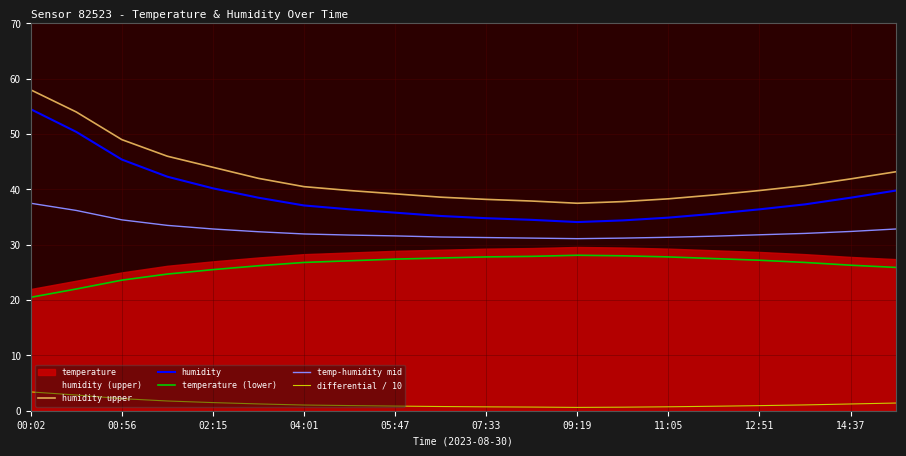

True or false: humidity has more than 2 points higher than both neighbors.

False